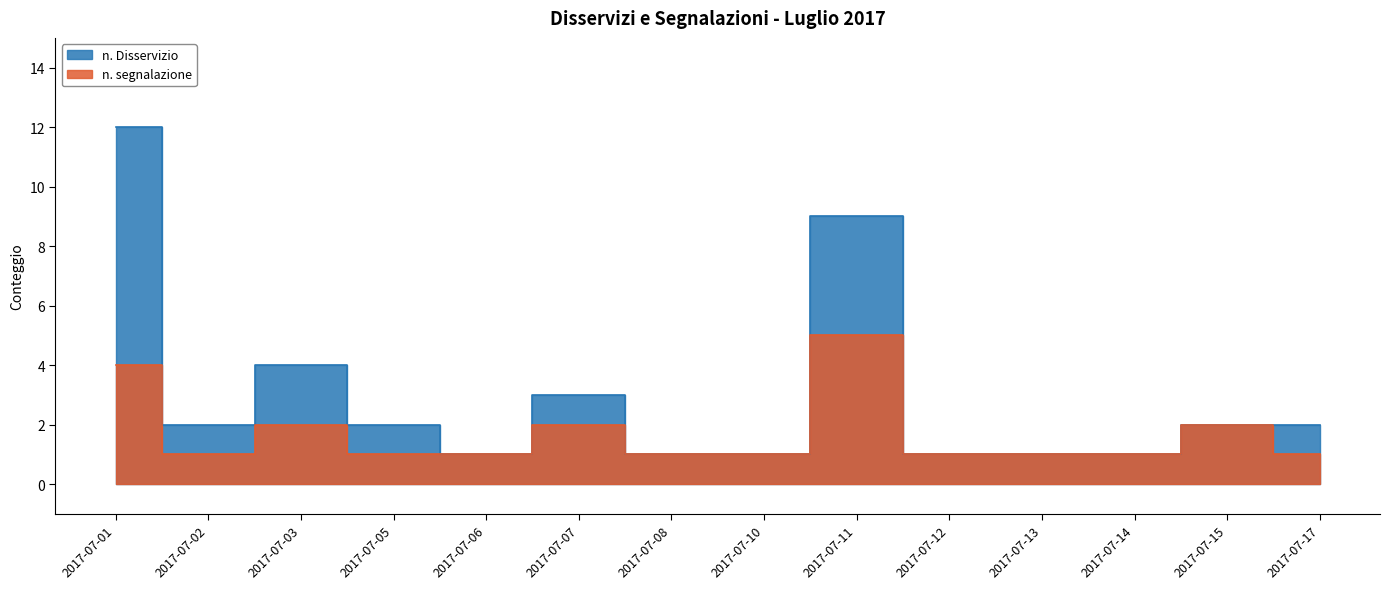

At which category is the sum across all series the highest?

2017-07-01